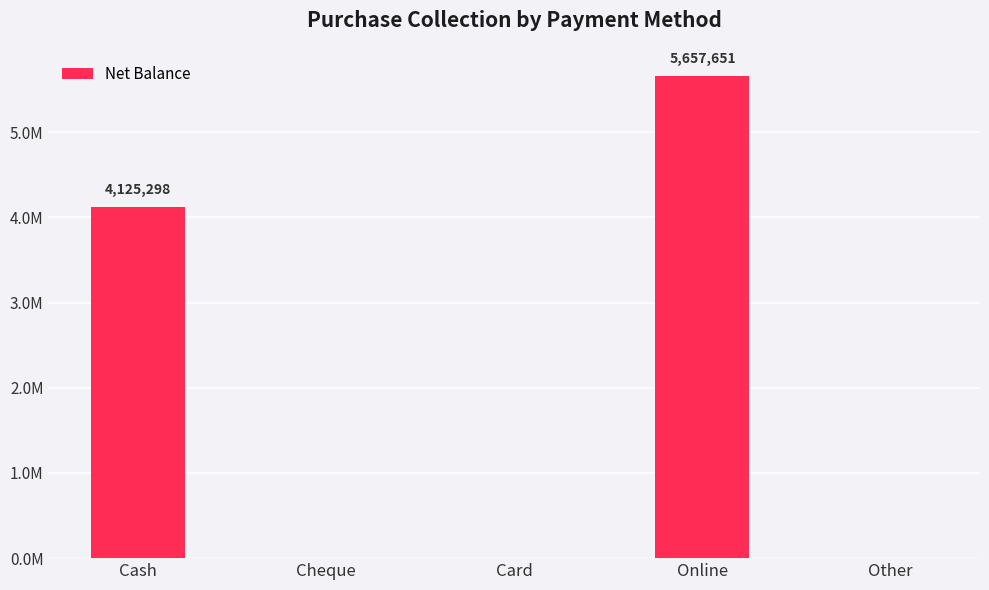

Between Online and Card, which is larger?

Online